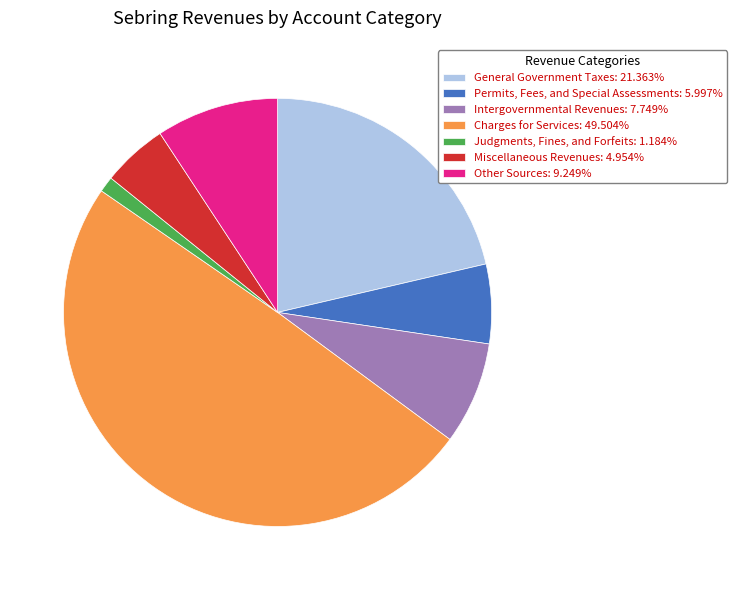

Which slice is the largest?

Charges for Services